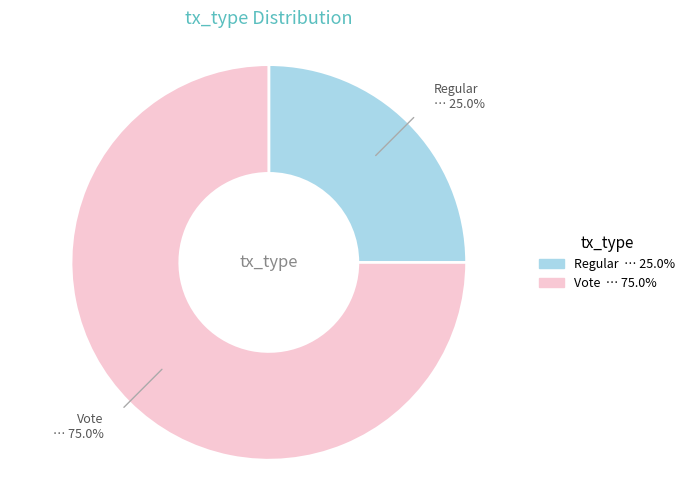

Is it true that Vote is 75% of the pie?

True